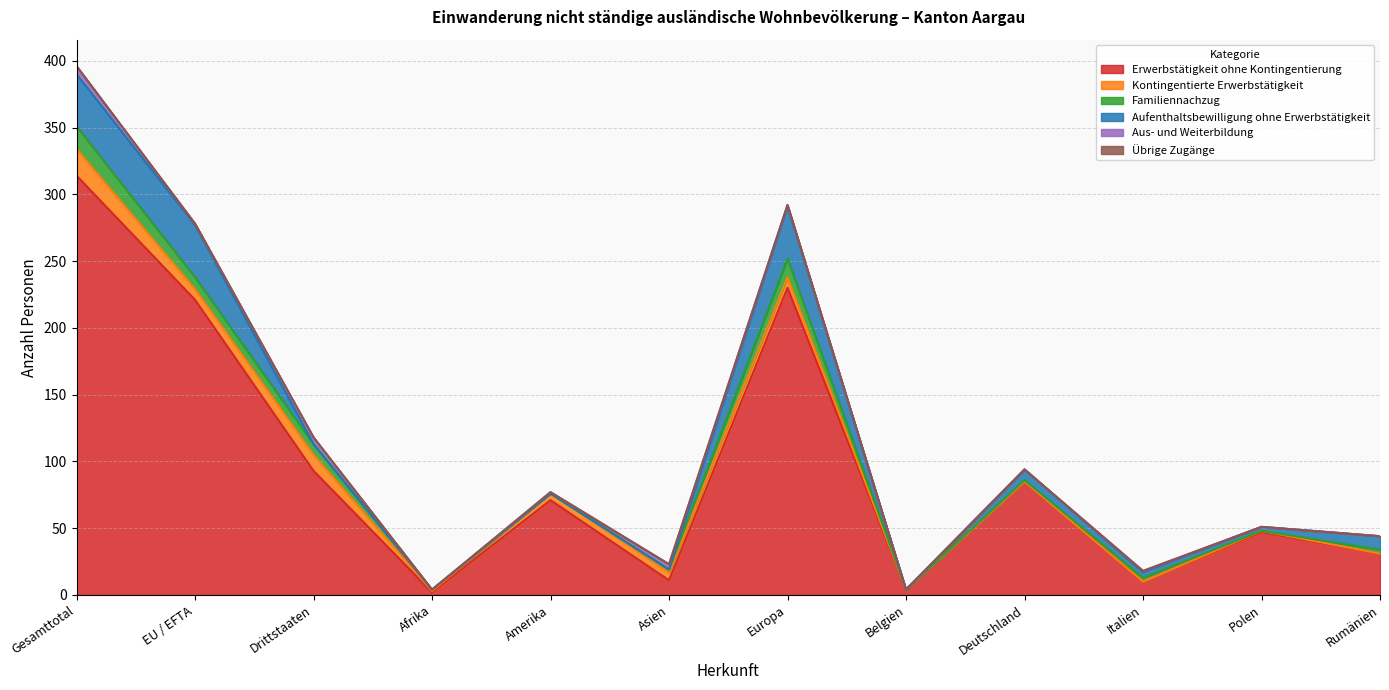

How many lines are shown in the chart?

6